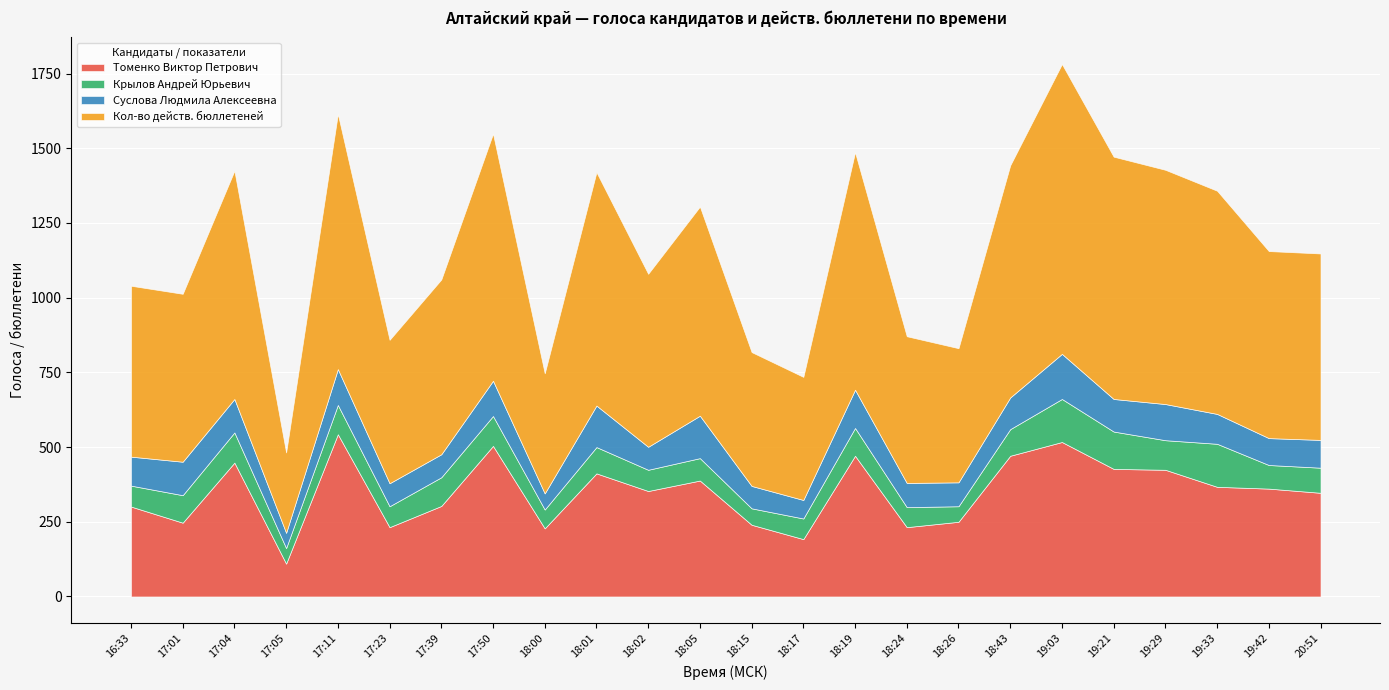

How many values in the Томенко Виктор Петрович series exceed 361?

11